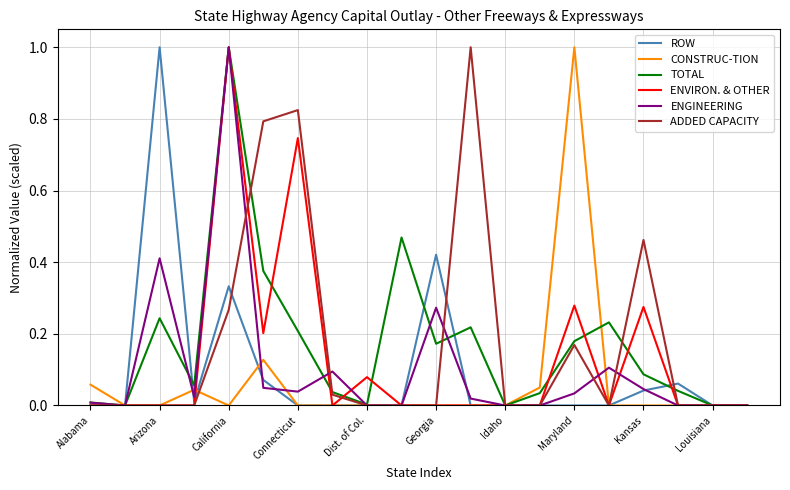

What is the highest value of the ENGINEERING series?

1.0